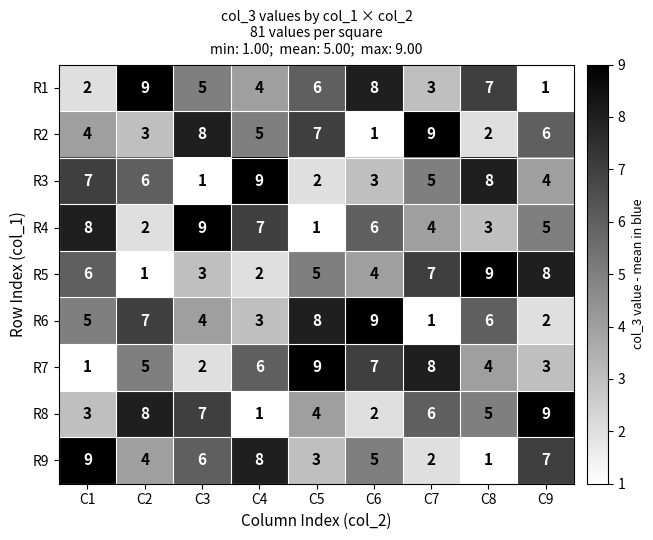

The R7 series shows 4 at C4. True or false?

False